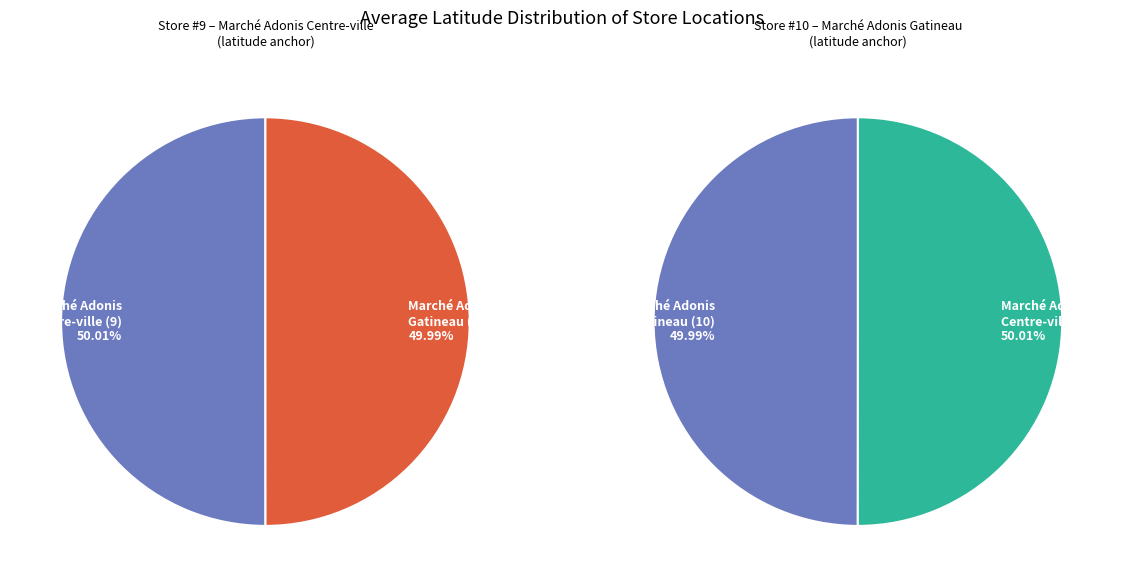

Approximately how many times larger is the value at Marché Adonis Gatineau (10) compared to Marché Adonis Centre-ville (9)?

1.0